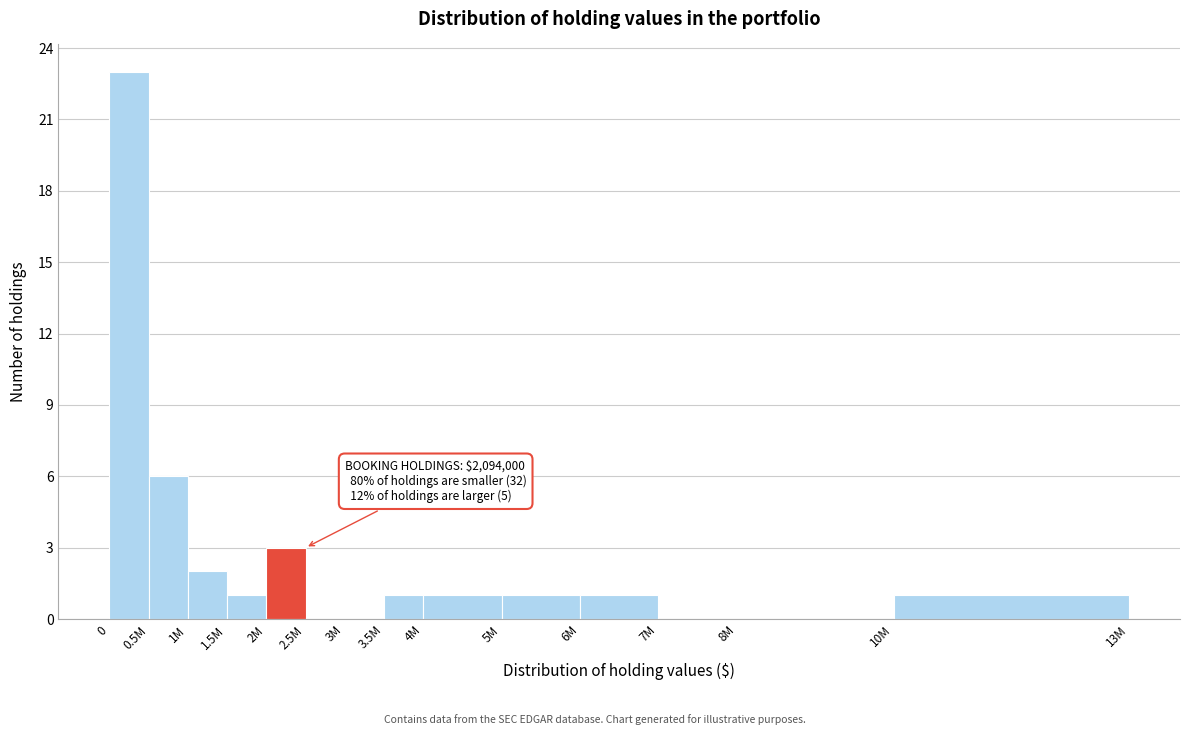

Reading left to right, what are all the values shown in this chart?

0=23	0.5M=6	1M=2	1.5M=1	2M=3	2.5M=0	3M=0	3.5M=1	4M=1	5M=1	6M=1	7M=0	8M=0	10M=1